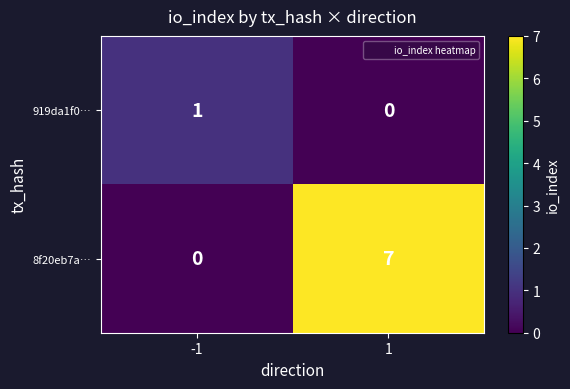

Reading left to right, list all the values displayed in this chart.

919da1f0…: 1	0
8f20eb7a…: 0	7